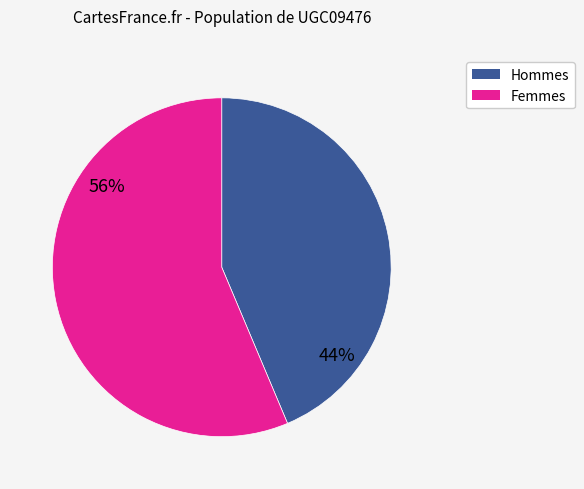

Is there a majority slice in this chart?

Yes